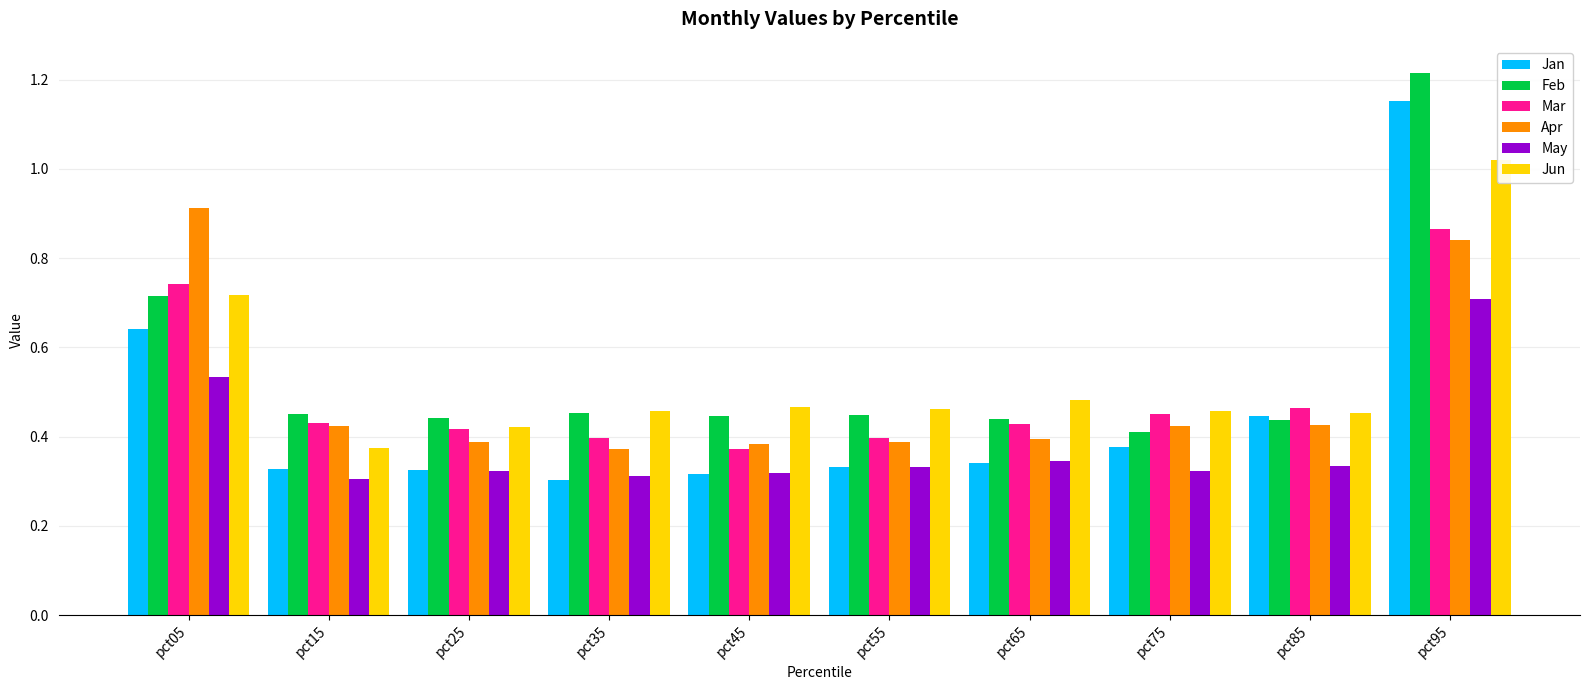

What is the difference between the May values at pct75 and pct05?

0.2